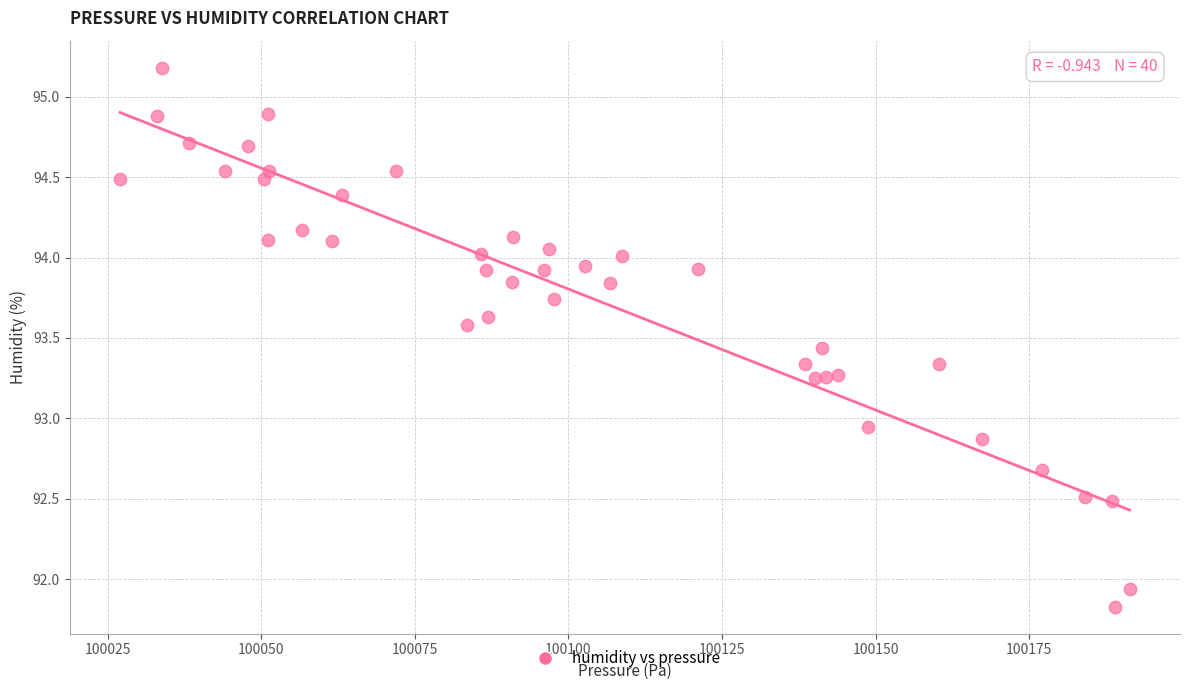

What is the range of X values (max minus min)?

164.3